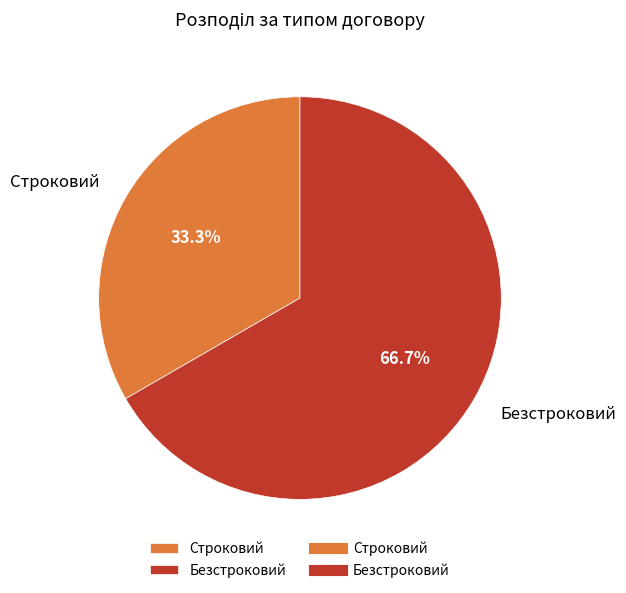

Which category has the biggest portion of the pie?

Безстроковий